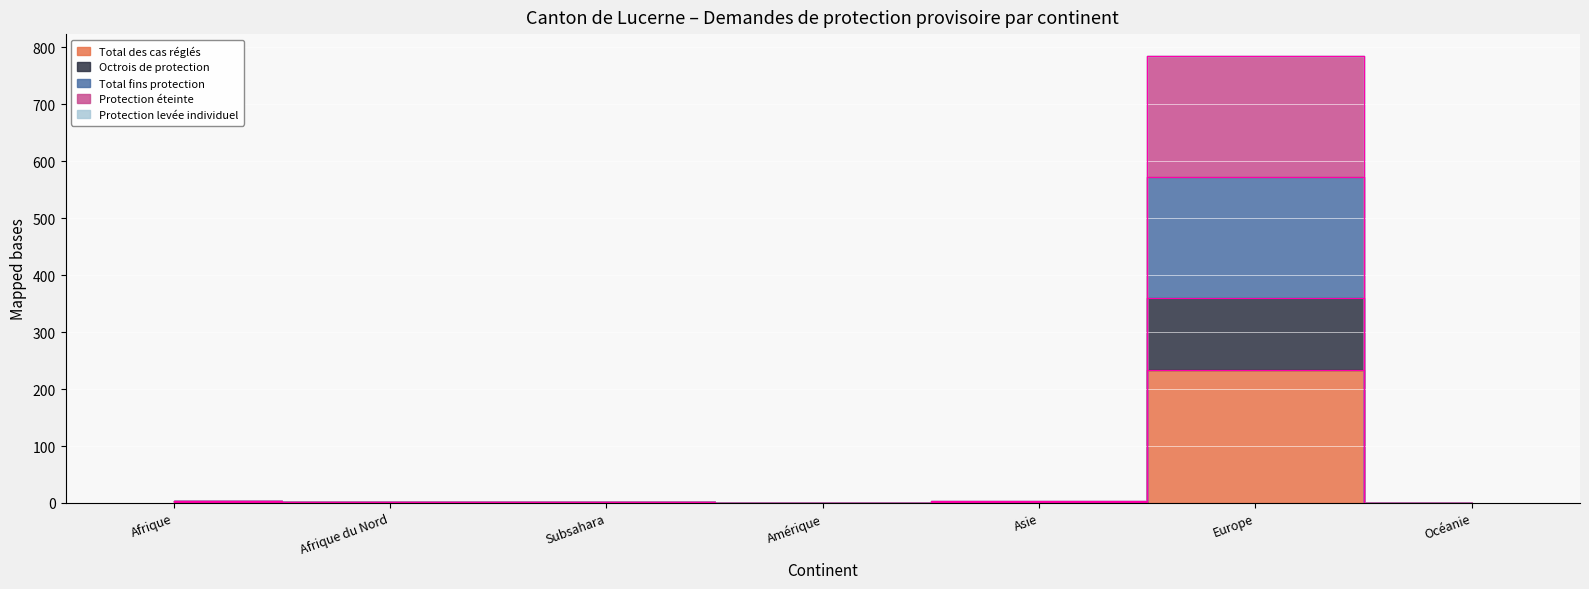

True or false: Protection éteinte and Total fins protection intersect in this chart.

False